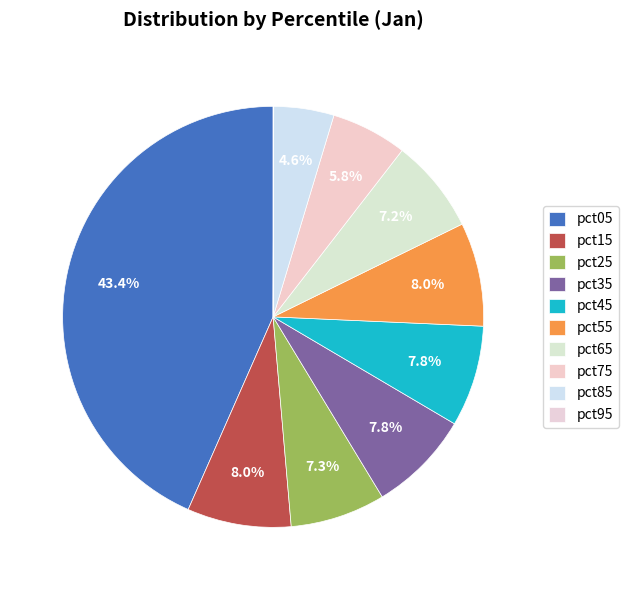

To the nearest percent, what percentage of the pie is pct25?

7%